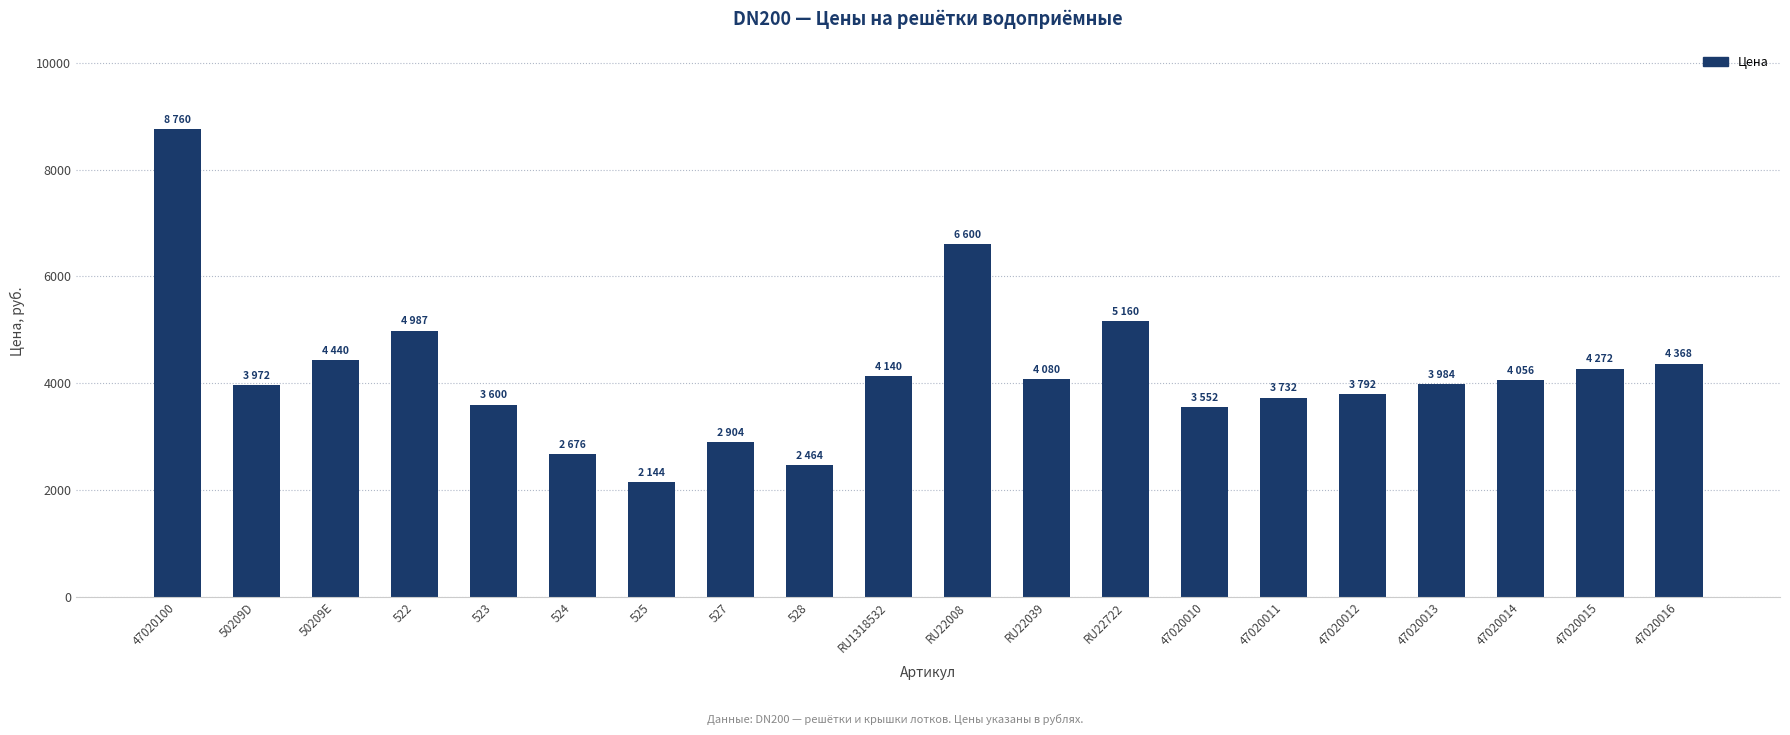

What is the sum of all values?

83683